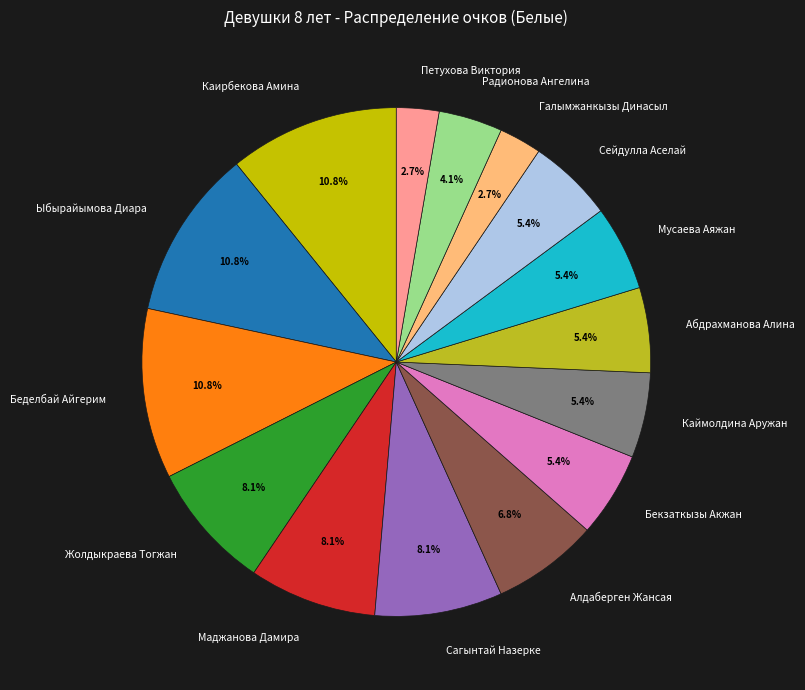

Is there a majority slice in this chart?

No